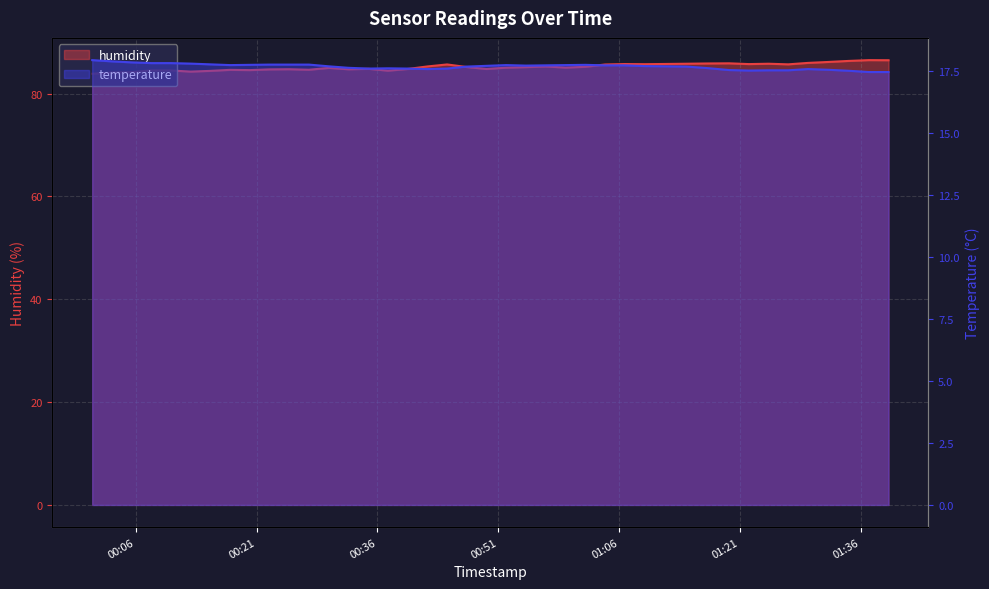

What are all the series names shown in the legend?

humidity, temperature